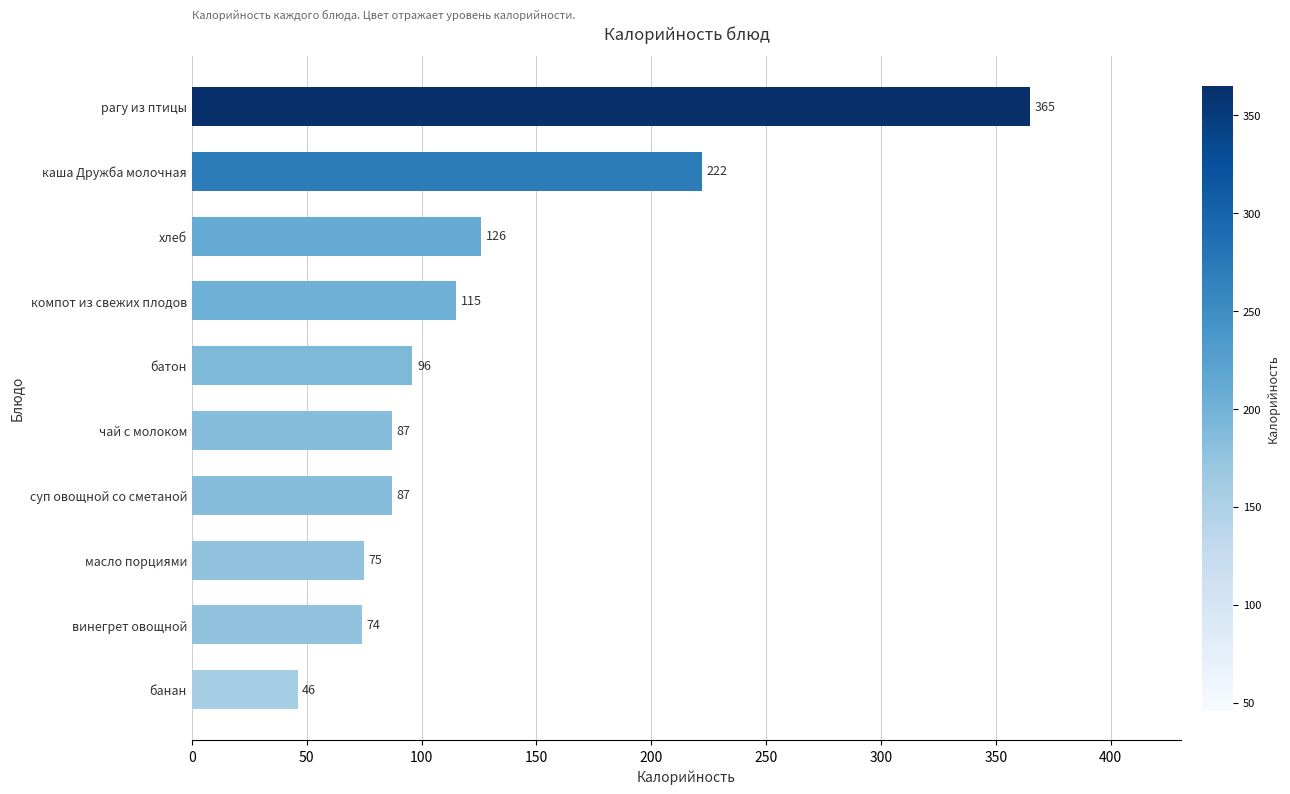

What is the label of the 8th bar from the top?

масло порциями